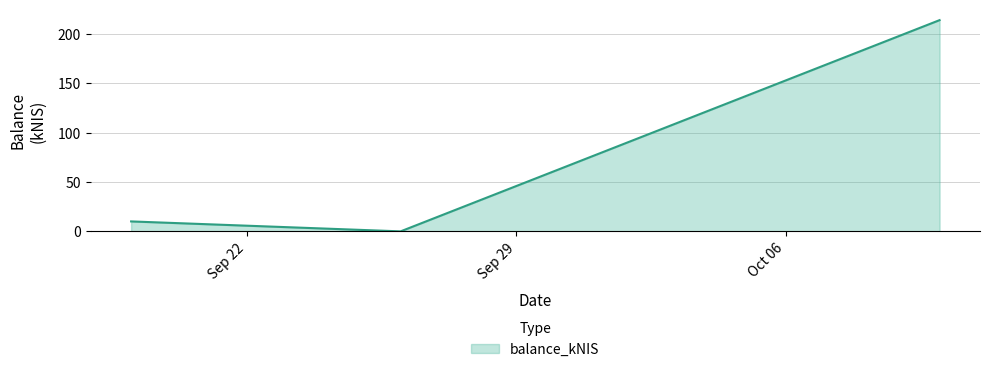

What is the difference between the maximum and minimum values?

214.0